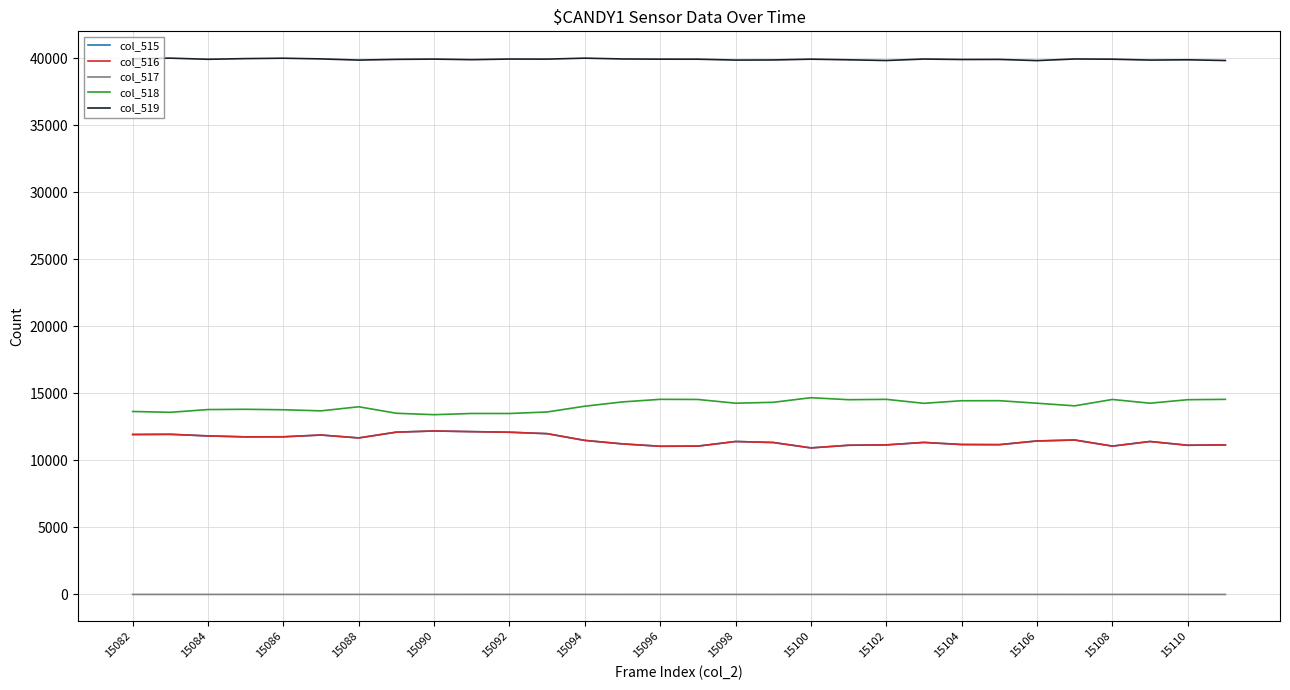

What is the greatest value displayed?

40004